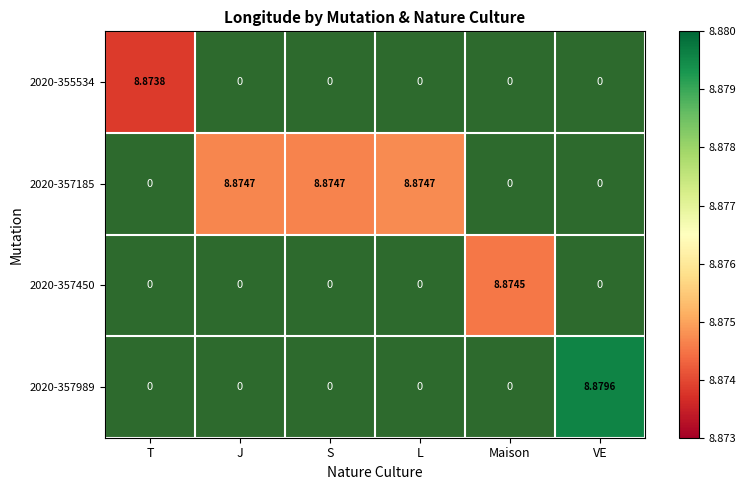

What is the maximum value shown in the chart?

8.9